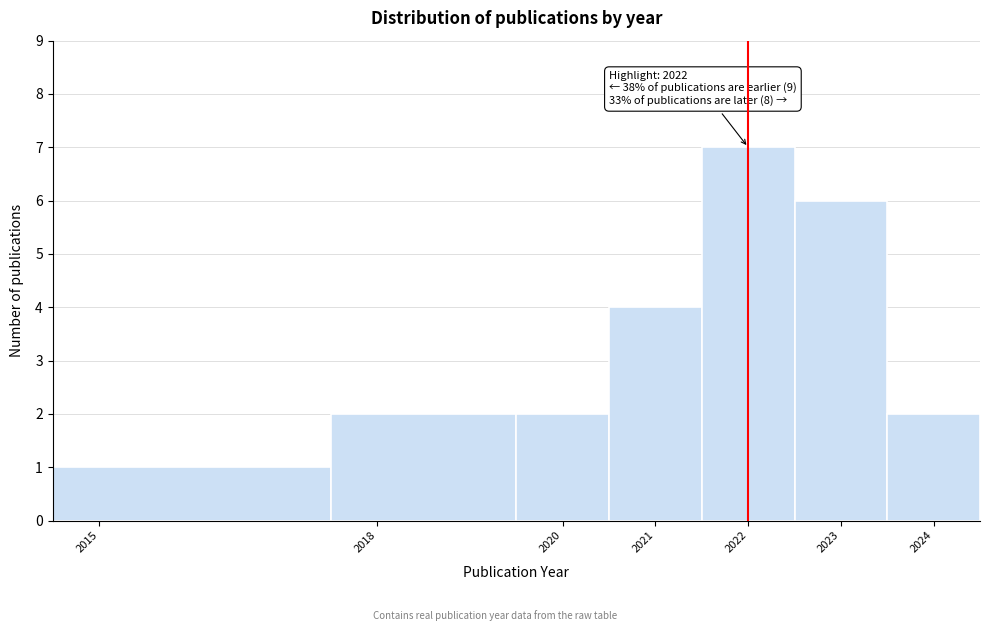

Which range on the x-axis has the tallest bar?

2021.5 to 2022.5